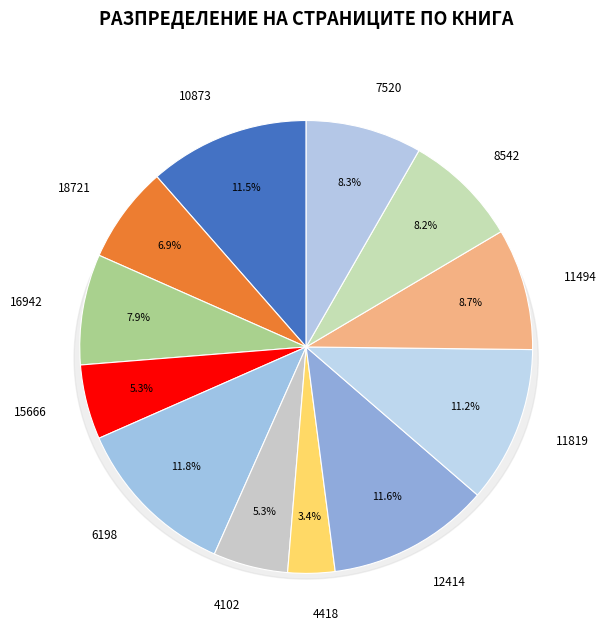

How many slices are in this pie chart?

12